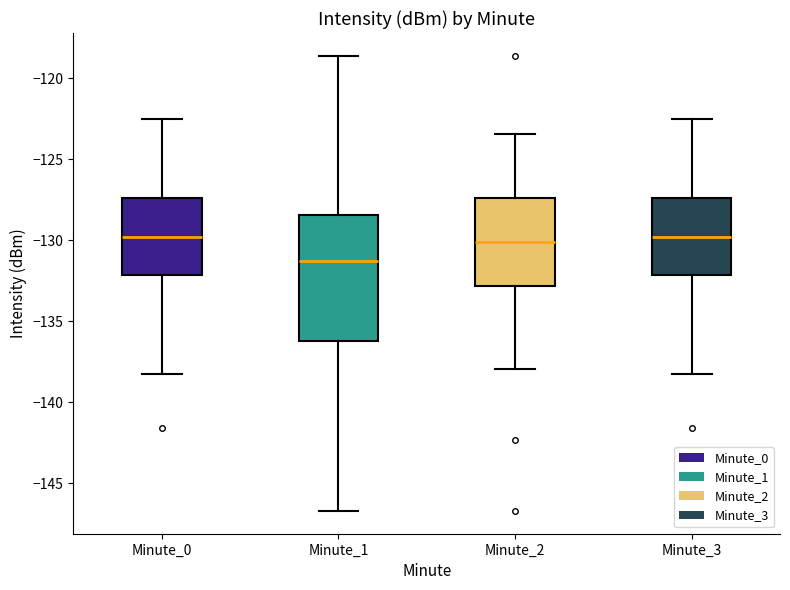

Where is the lower edge of the box for Minute_2 on the y-axis? The values are not printed on the chart, so give them approximately, as read against the axis.

-133.0